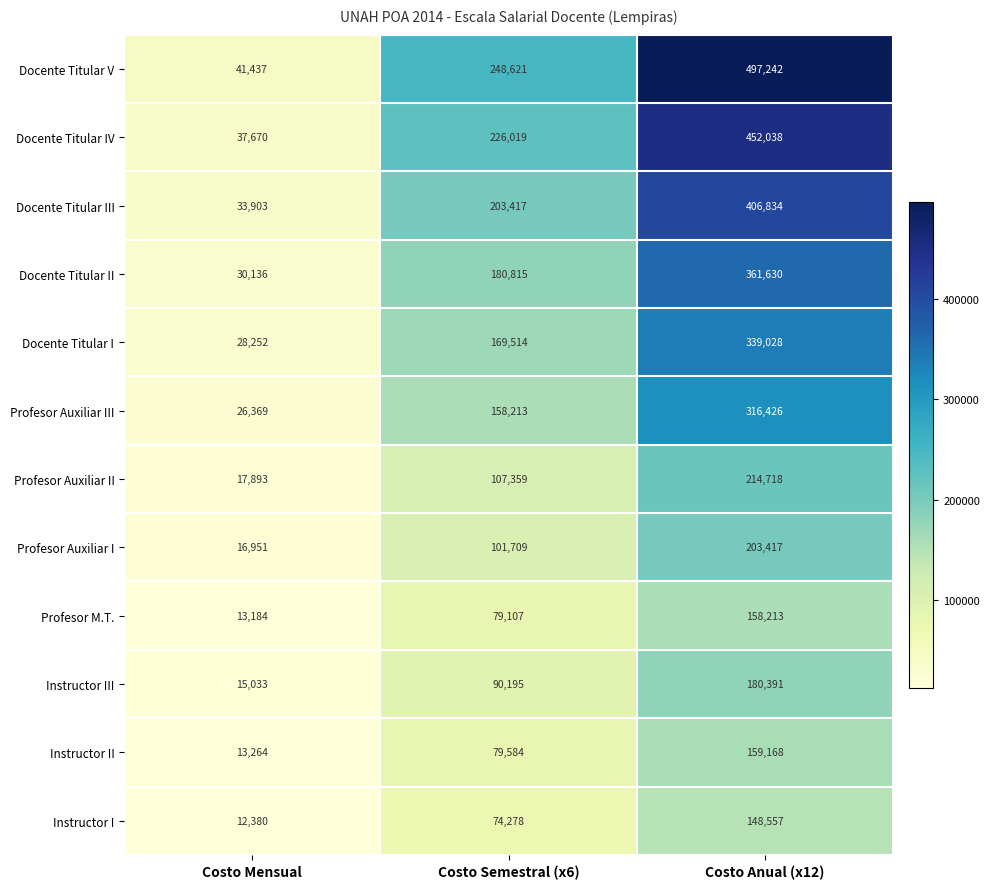

Which series has the largest total across all categories?

Docente Titular V